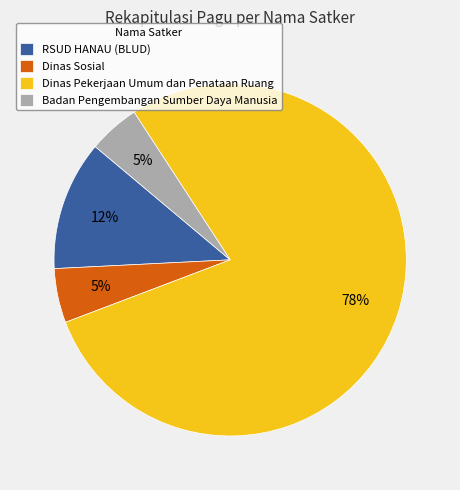

Is there a majority slice in this chart?

Yes